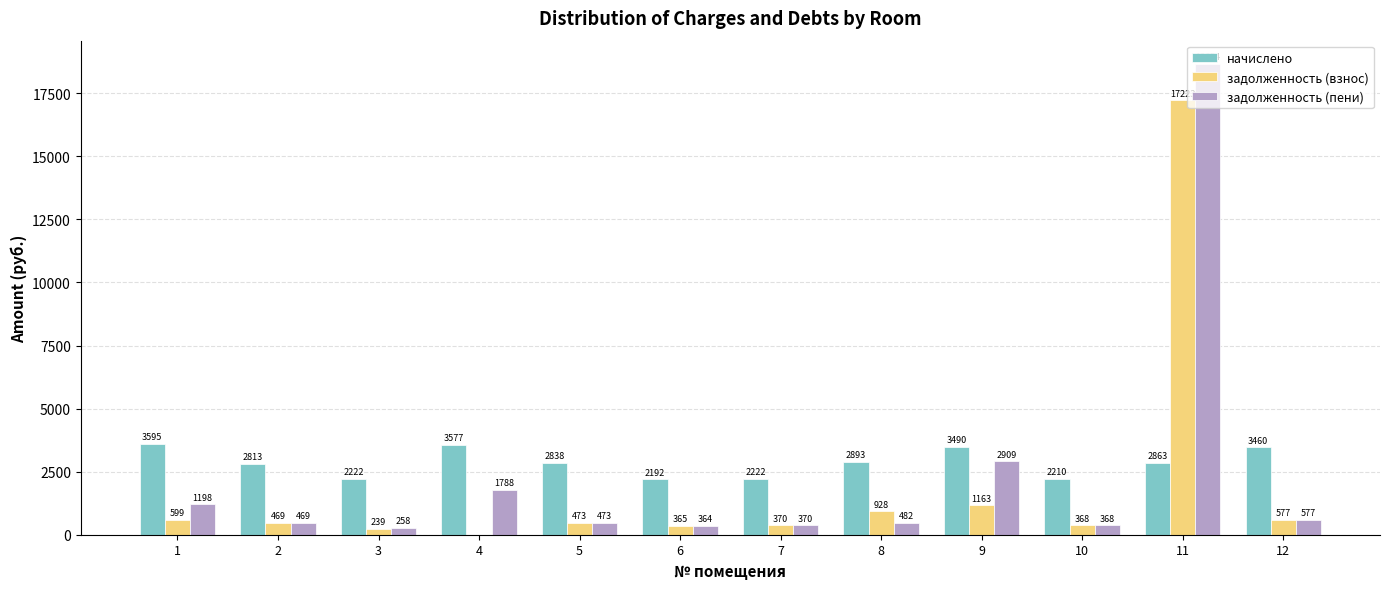

What value does the задолженность (пени) series have at 12?

576.6